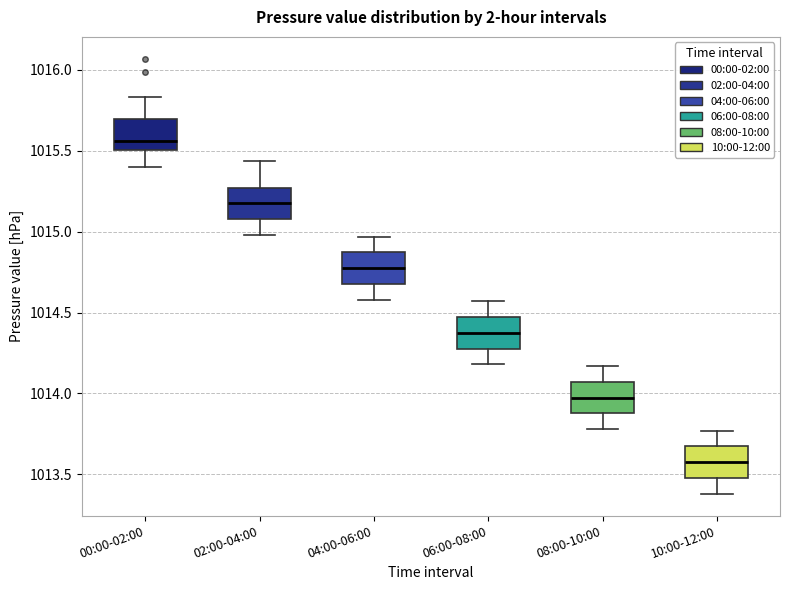

Reading left to right, transcribe this box plot: for each box, give where its median line is, the range the box spans, and where its two whiskers end, as read against the y-axis. The values are not printed on the chart, so give them approximately, as read against the axis.

00:00-02:00: median 1015.55, box 1015.50 to 1015.70, whiskers 1015.40 to 1015.85
02:00-04:00: median 1015.20, box 1015.10 to 1015.25, whiskers 1015.00 to 1015.45
04:00-06:00: median 1014.80, box 1014.70 to 1014.85, whiskers 1014.60 to 1014.95
06:00-08:00: median 1014.40, box 1014.30 to 1014.45, whiskers 1014.20 to 1014.55
08:00-10:00: median 1014.00, box 1013.90 to 1014.05, whiskers 1013.80 to 1014.15
10:00-12:00: median 1013.60, box 1013.50 to 1013.65, whiskers 1013.40 to 1013.75